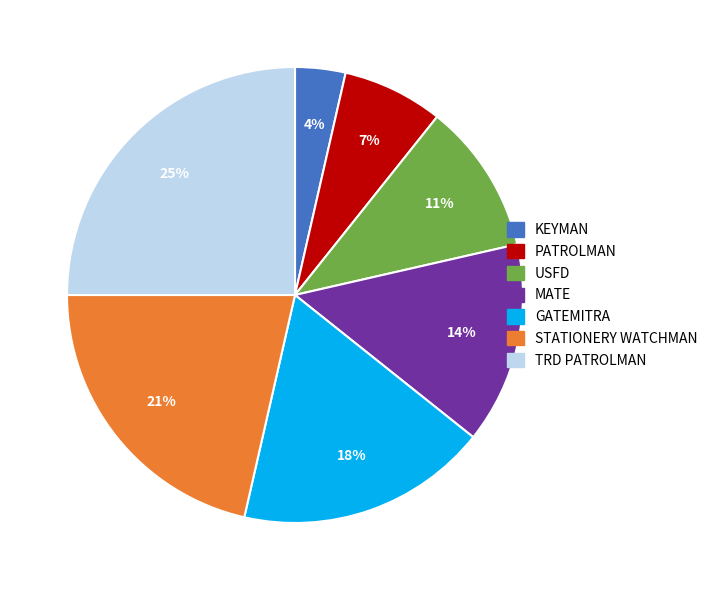

To the nearest percent, what portion does PATROLMAN represent?

7%